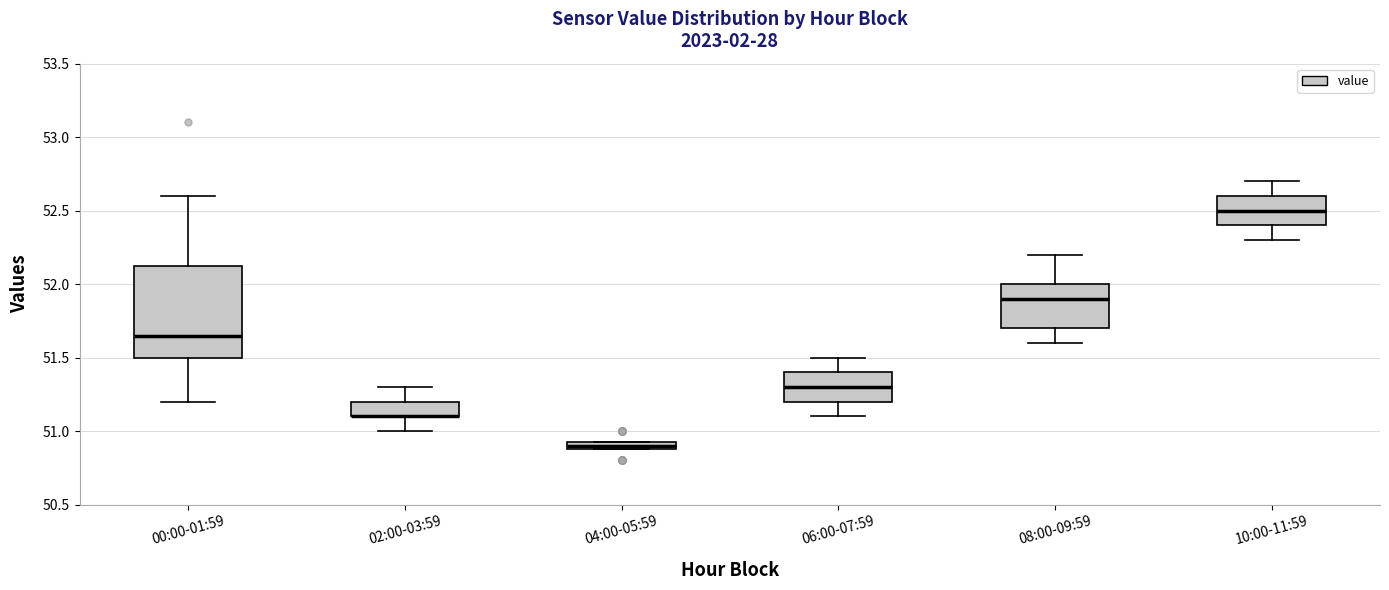

Comparing the boxes themselves (not the whiskers), which one is the tallest?

00:00-01:59